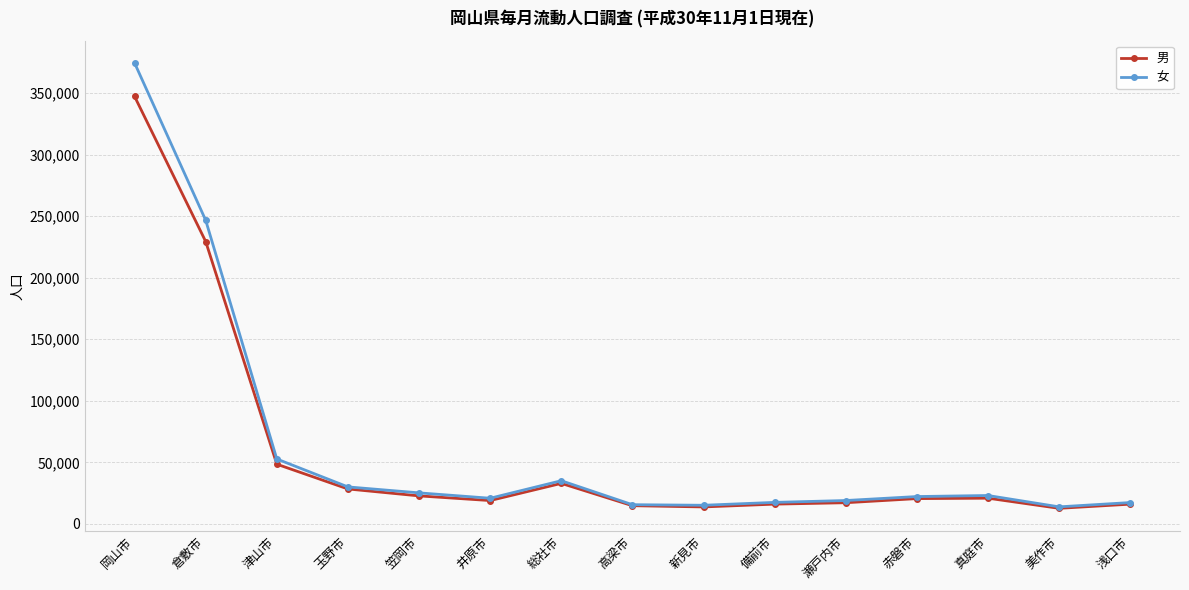

Rank the series by their maximum value, from highest to lowest.

女, 男